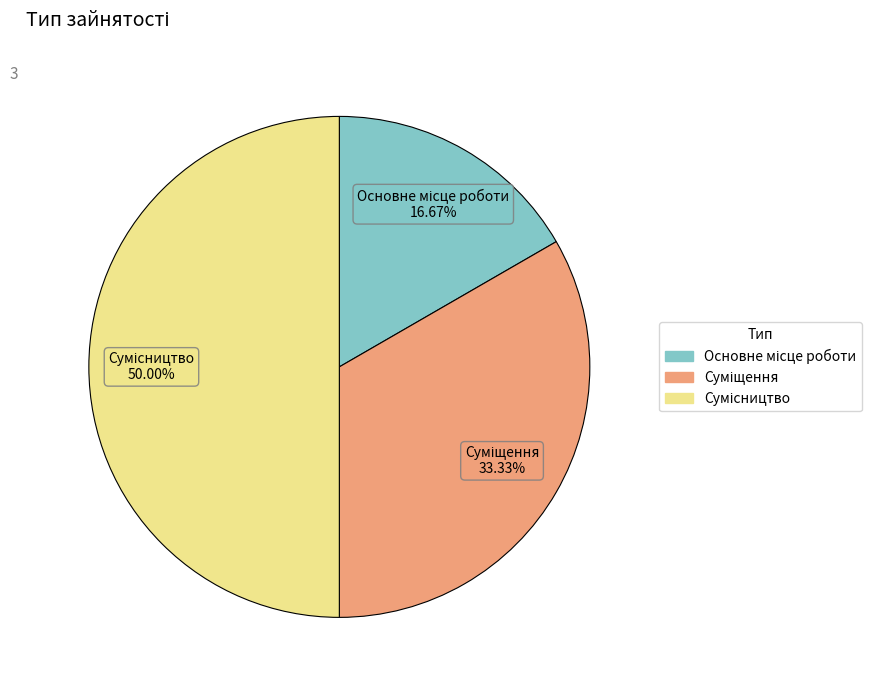

Which slice is the largest?

Сумісництво